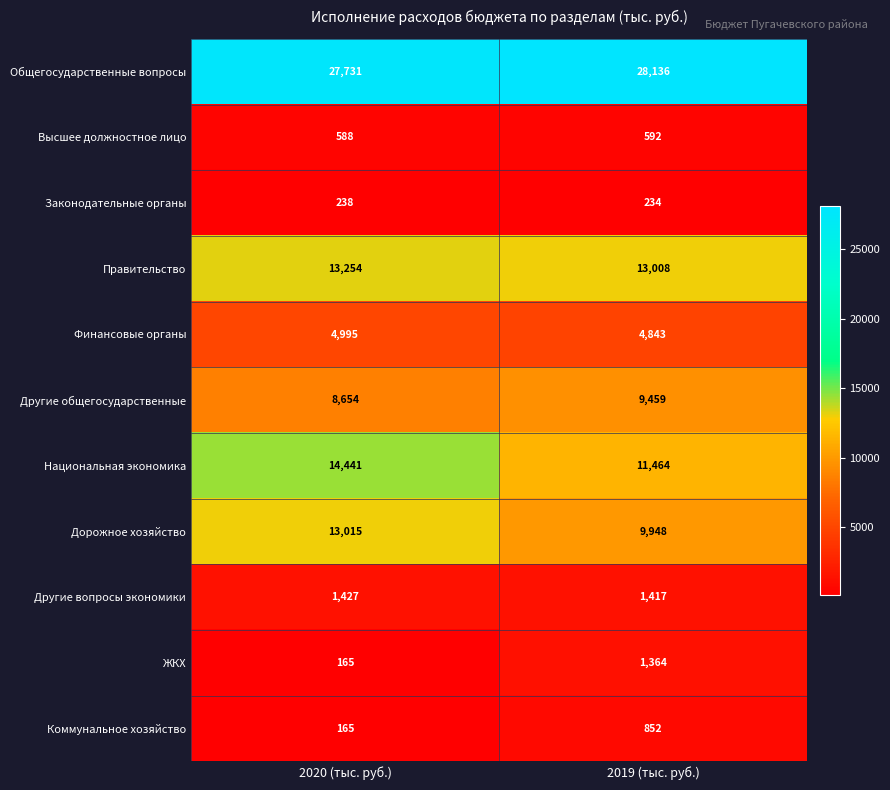

What is the total value across all series at 2020 (тыс. руб.)?

84673